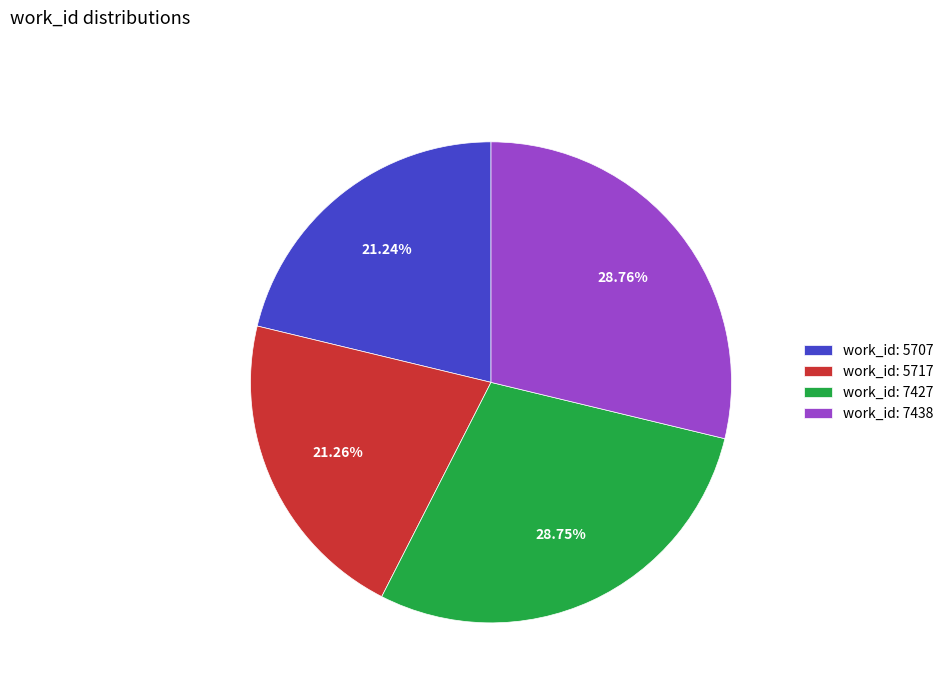

What is the ratio of the value at work_id: 5717 to the value at work_id: 7427?

0.7